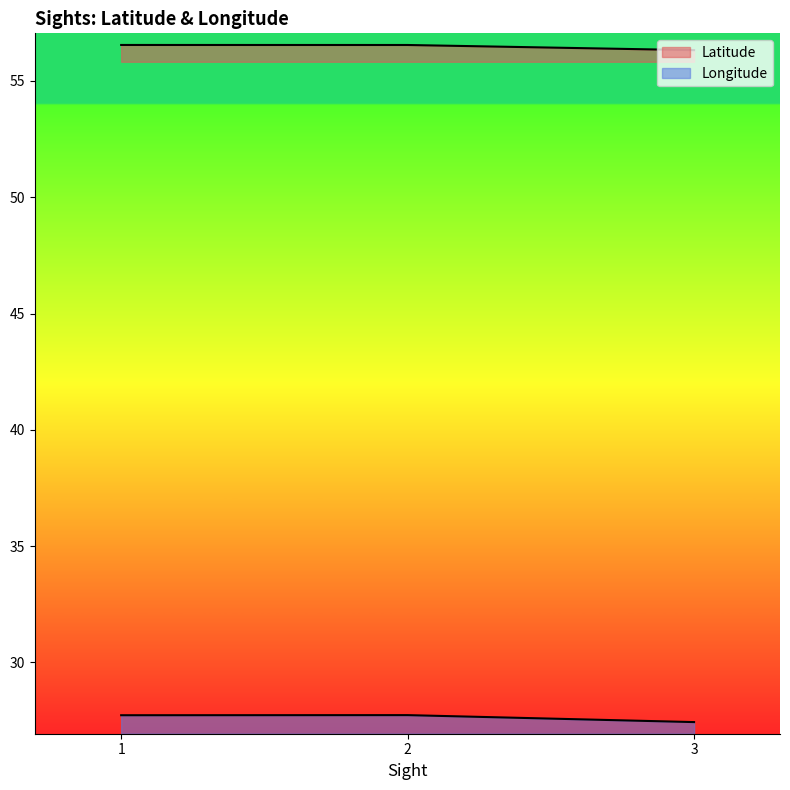

Reading right to left, what are all the values shown in this chart?

Latitude: 56.3	56.5	56.5
Longitude: 27.4	27.7	27.7